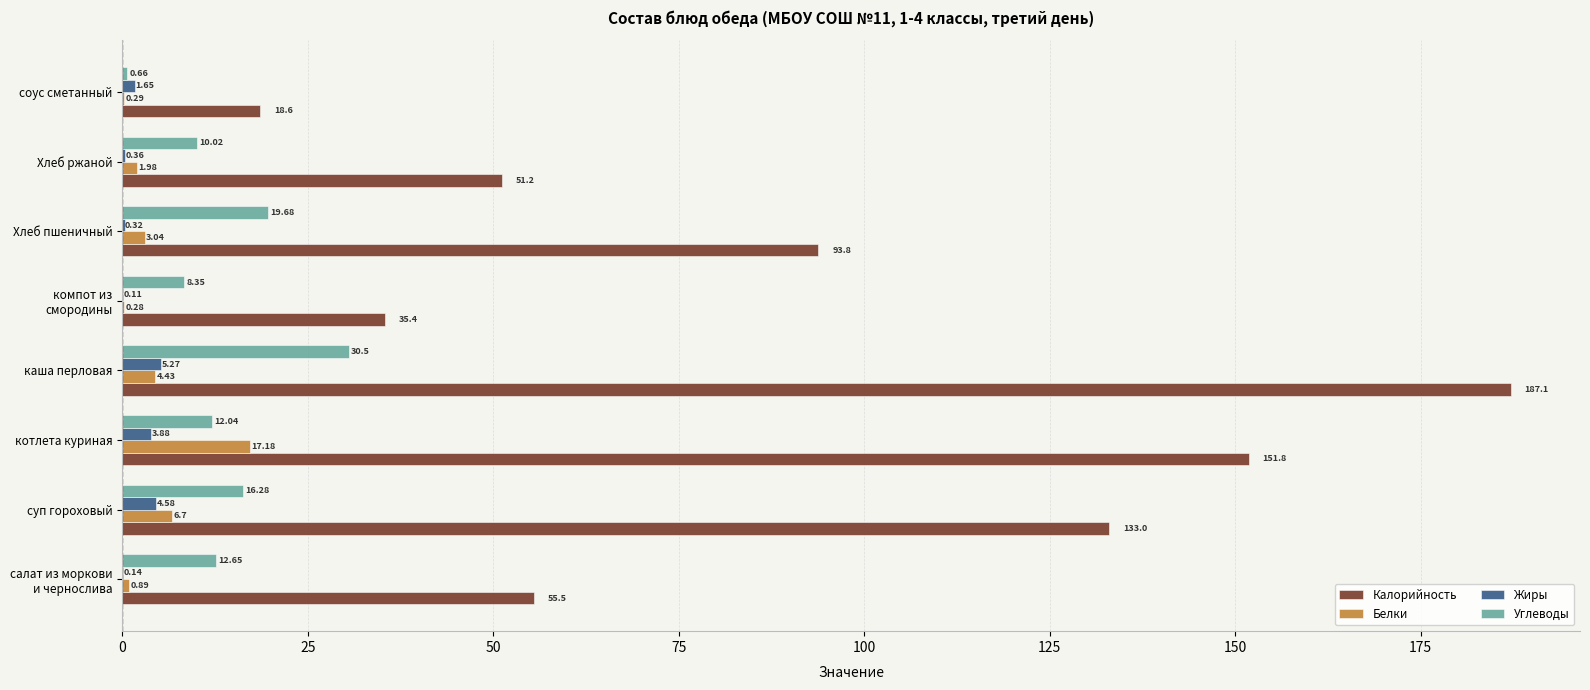

Where is Жиры nearest to the value 2?

соус сметанный